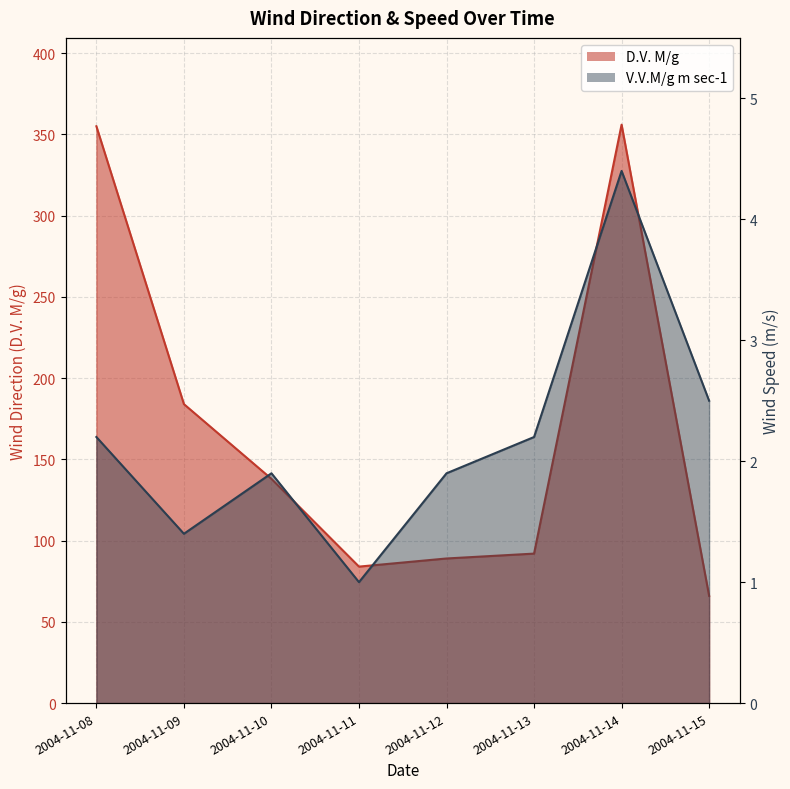

Is it true that D.V. M/g equals 92.0 at 2004-11-13?

True